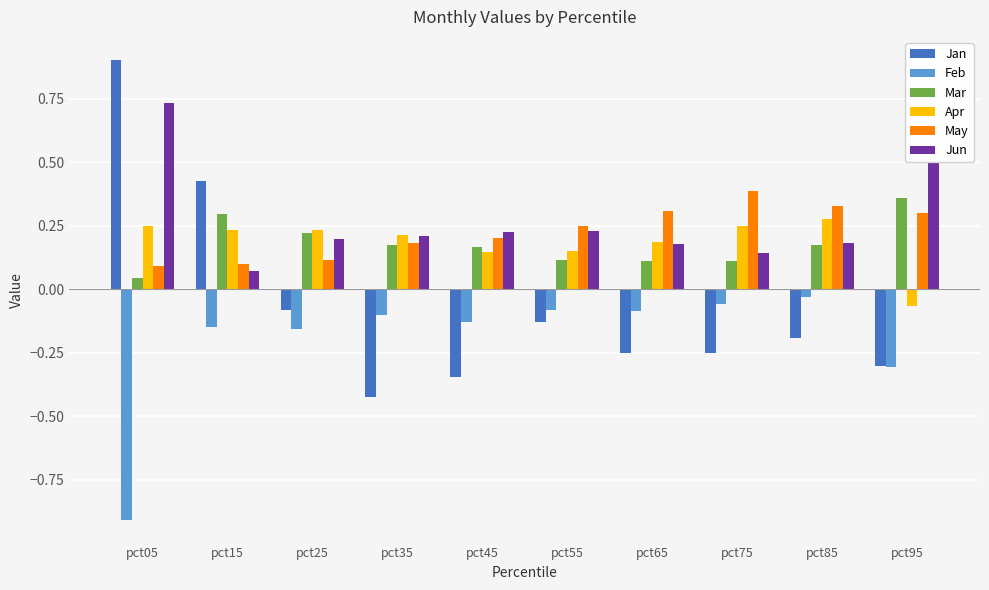

At which category is the sum across all series the highest?

pct05